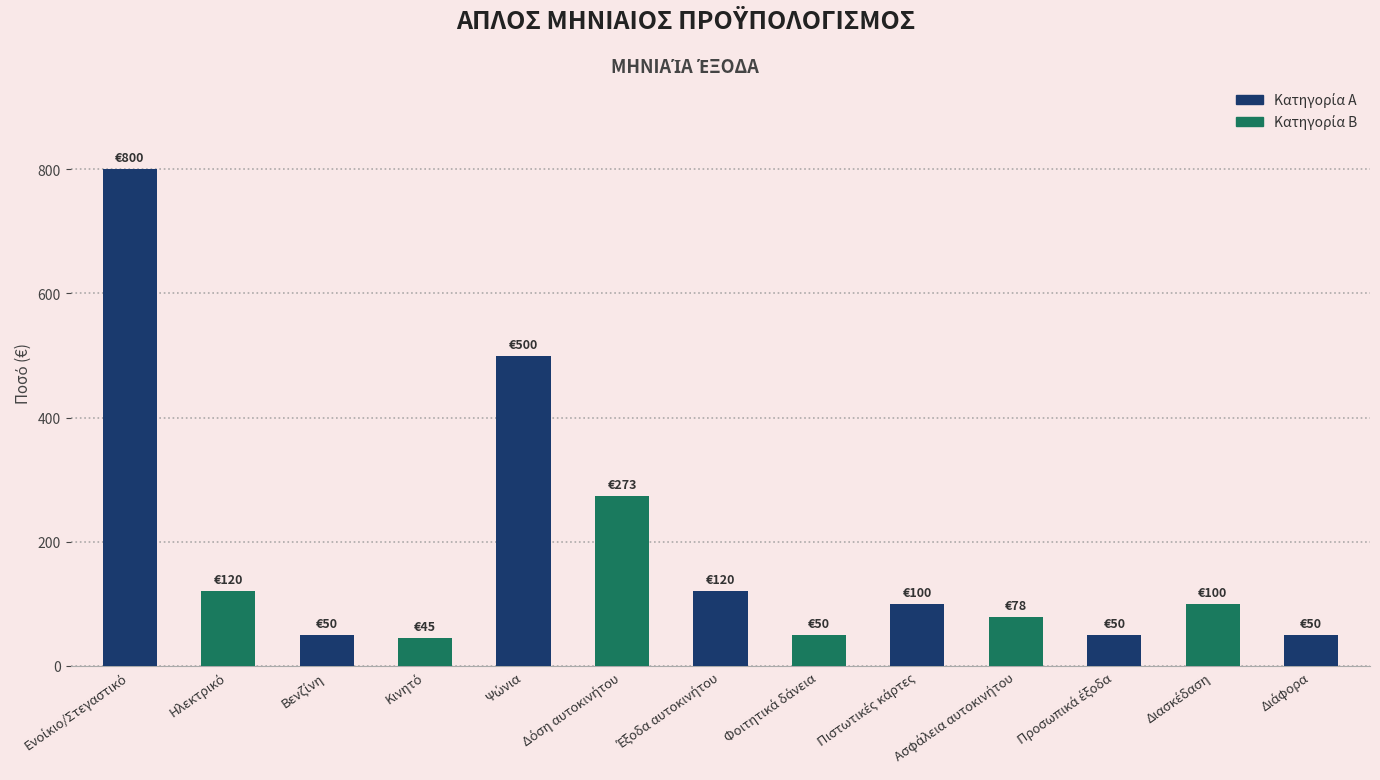

What is the average value?

180